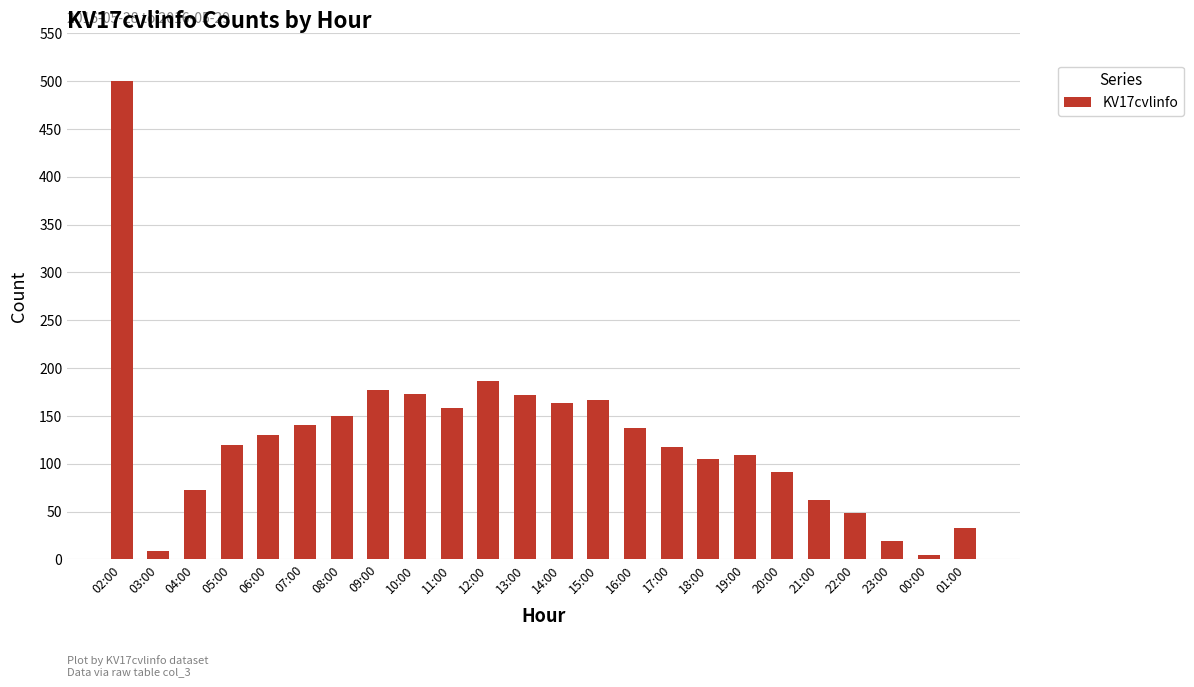

What is the average value?

127